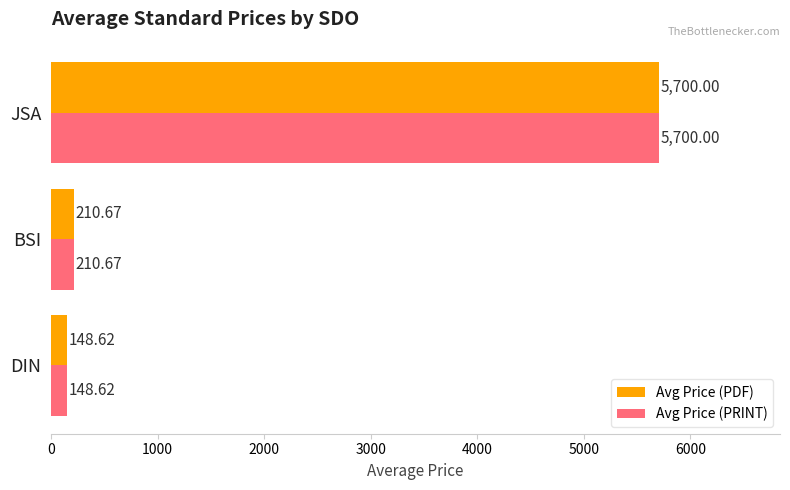

What is the total value across all series at DIN?

297.2